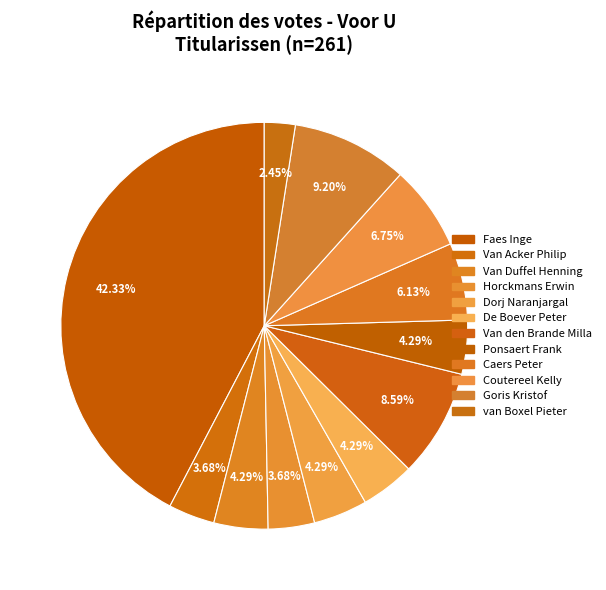

Count the number of slices in the pie.

12